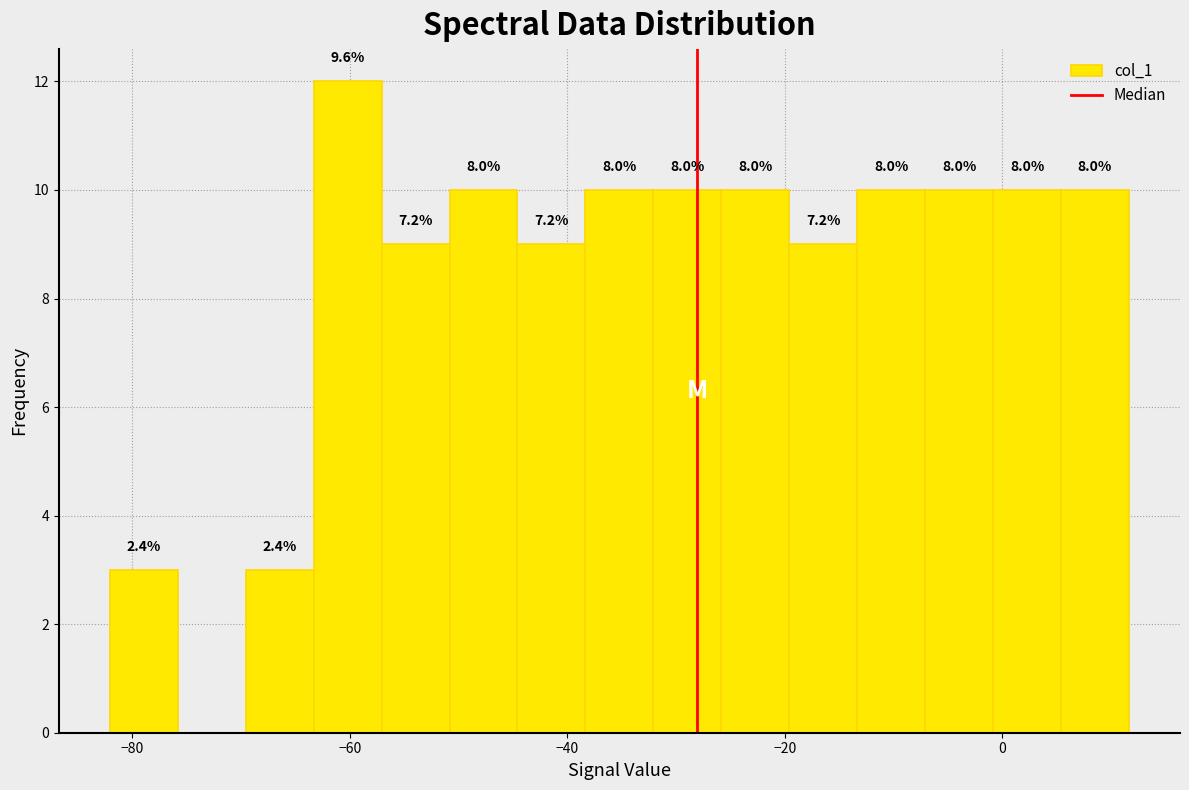

Around what value on the x-axis is the tallest bar? Give the approximate position of its centre, as read against the axis.

-60